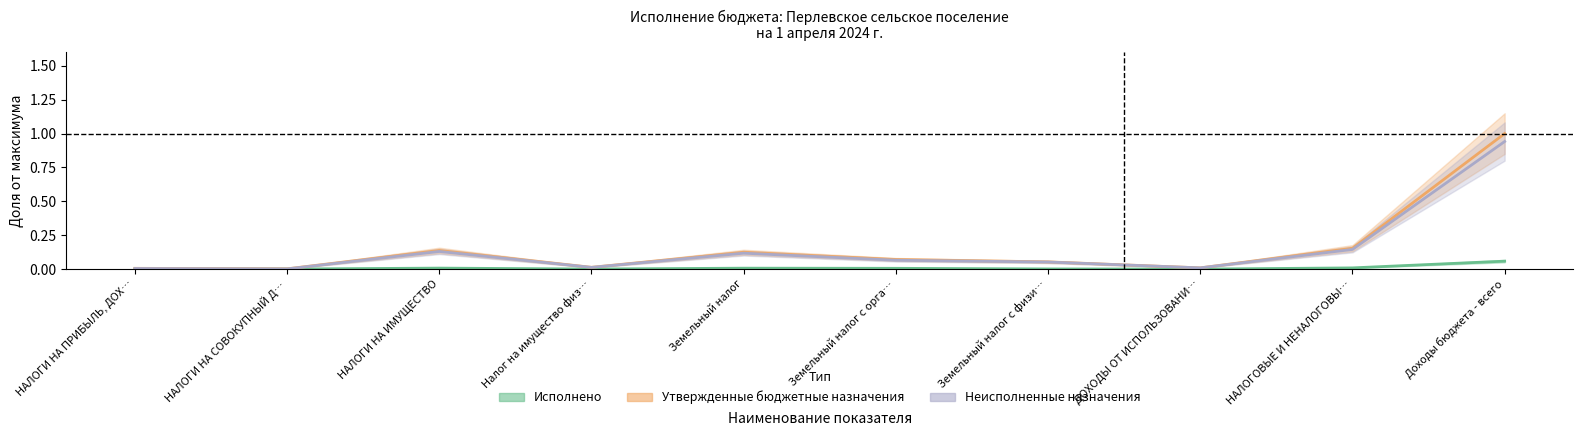

The Утвержденные бюджетные назначения series shows 0.0 at Налог на имущество физ…. True or false?

True